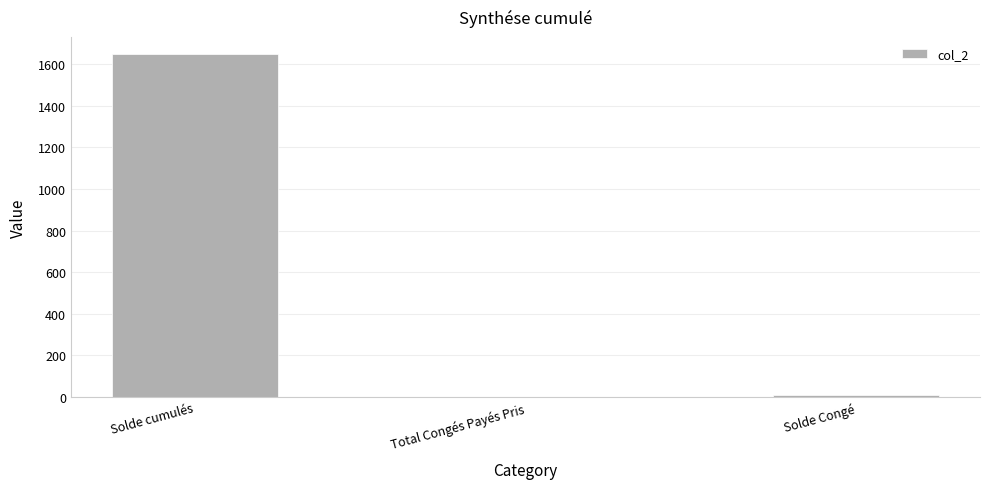

What is the greatest value displayed?

1648.2